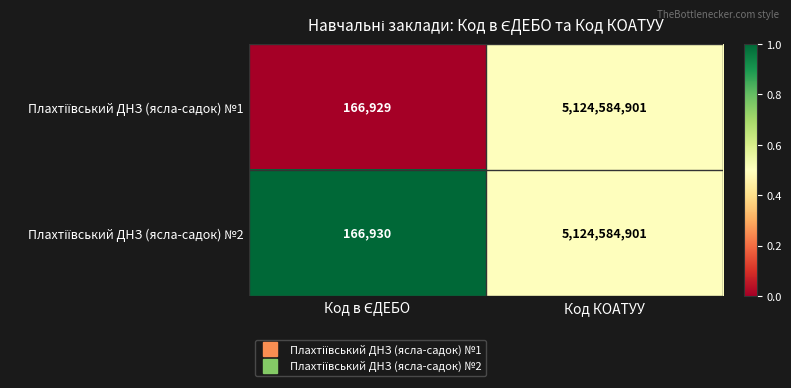

What is the greatest value displayed?

5124584901